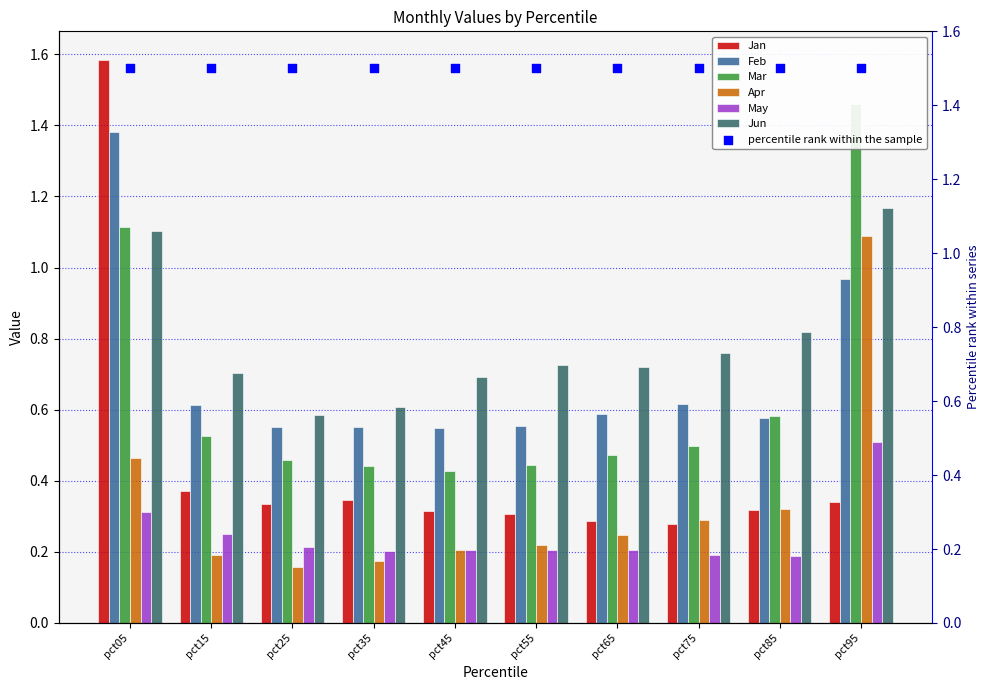

Which series reaches the minimum Y coordinate?

Apr